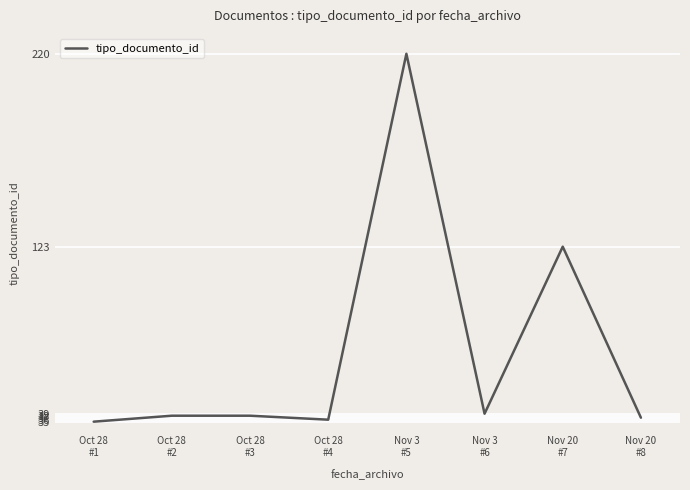

How many lines are shown in the chart?

1